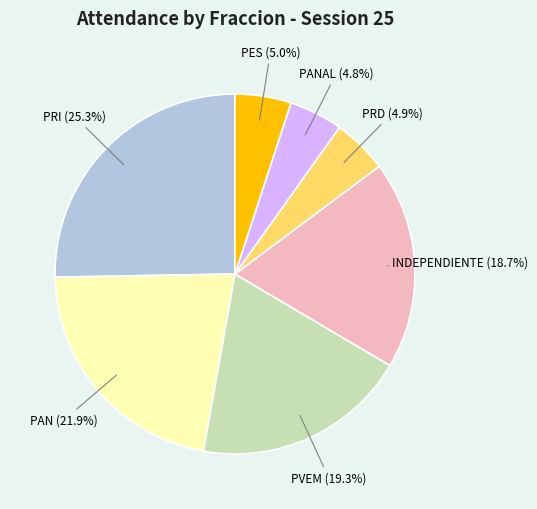

Is PES the majority of the pie?

No